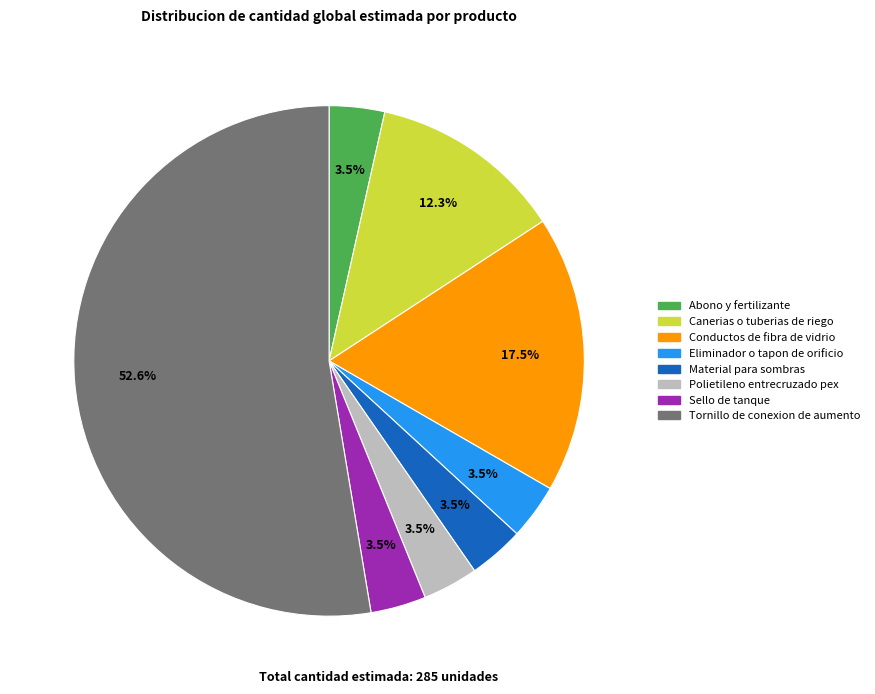

Which slice is the largest?

Tornillo de conexion de aumento